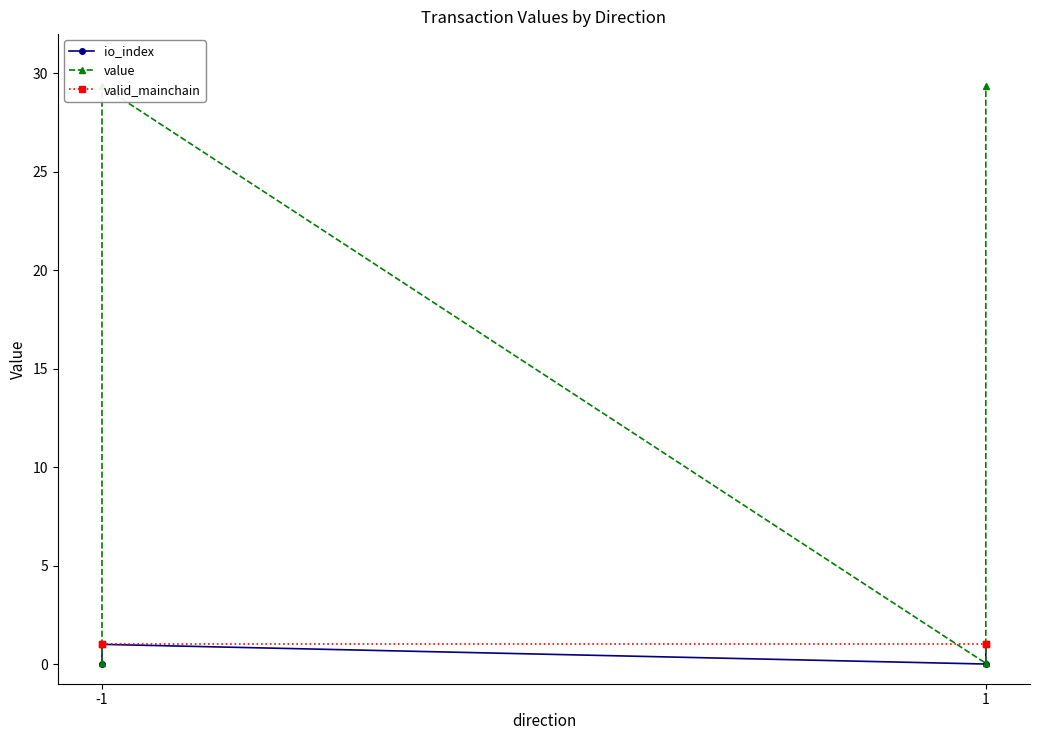

Between 3 and 2, which is larger?

3